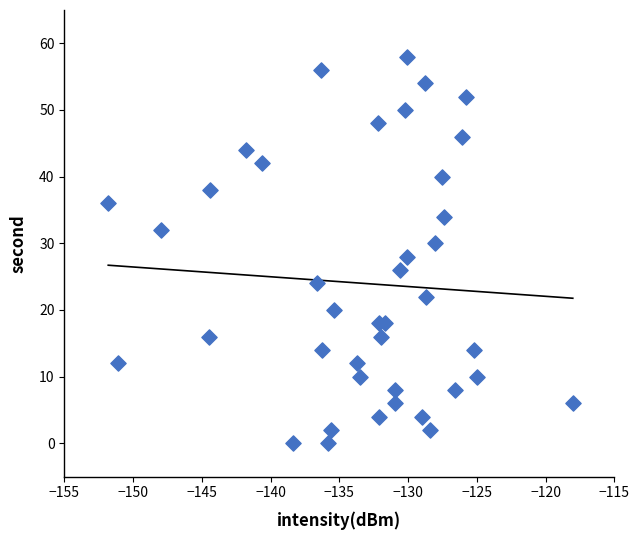

What is the range of Y values (max minus min)?

58